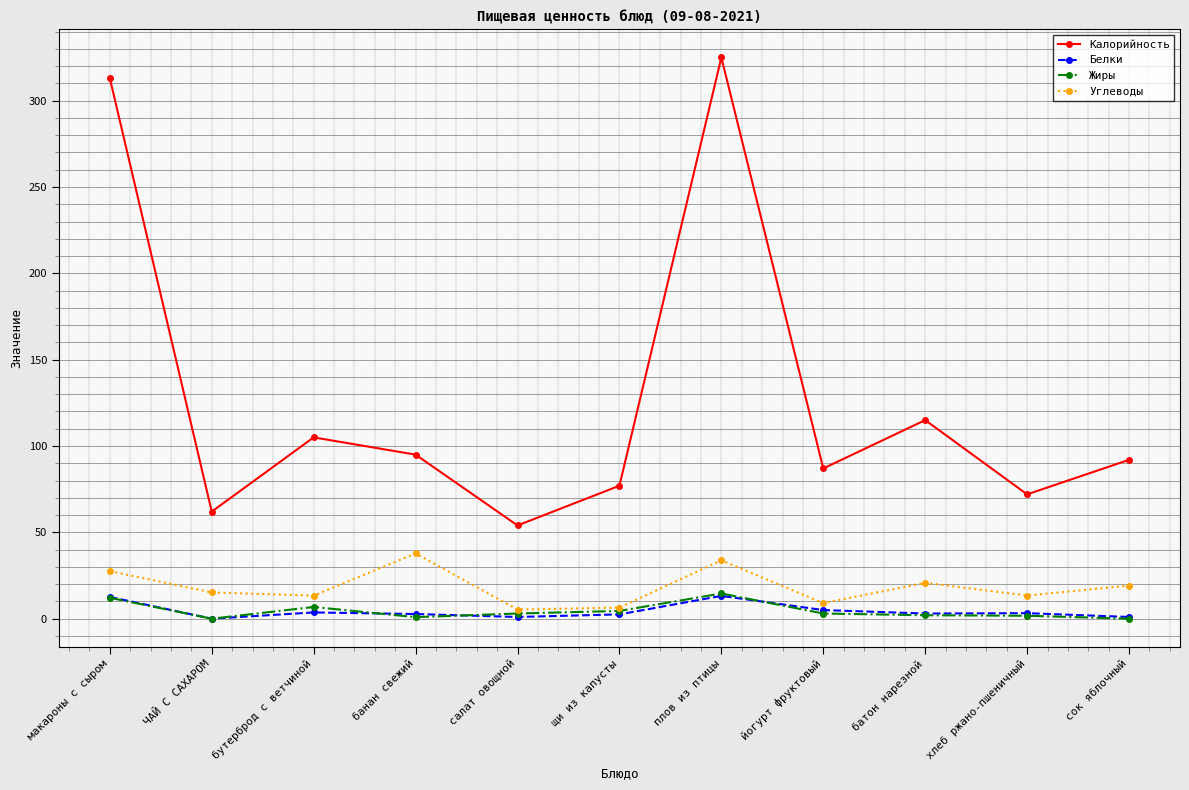

What is the difference between the maximum and minimum values in the Калорийность series?

271.0